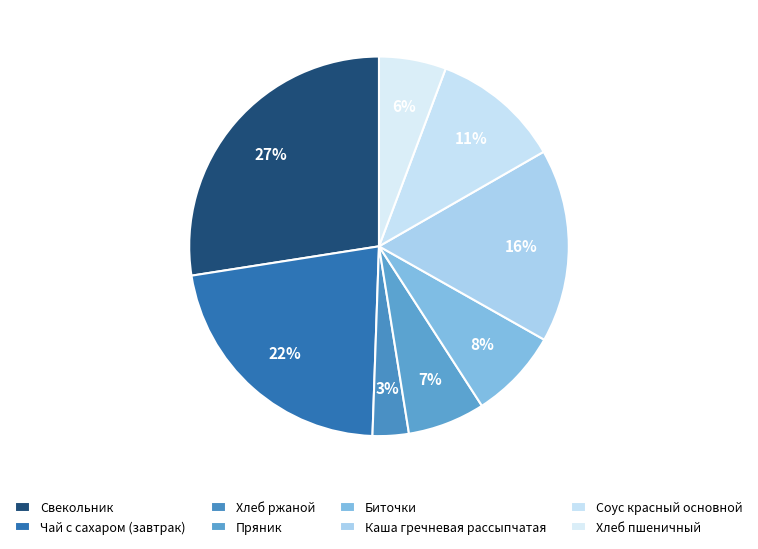

To the nearest percent, what portion does Пряник represent?

7%